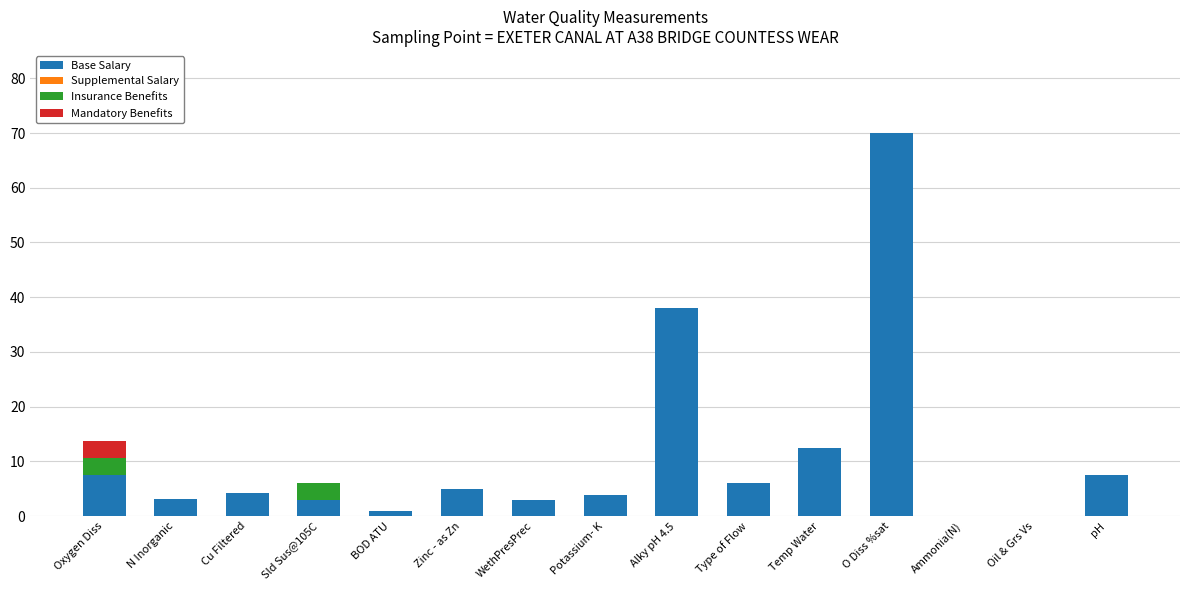

Count the number of categories in the chart.

15